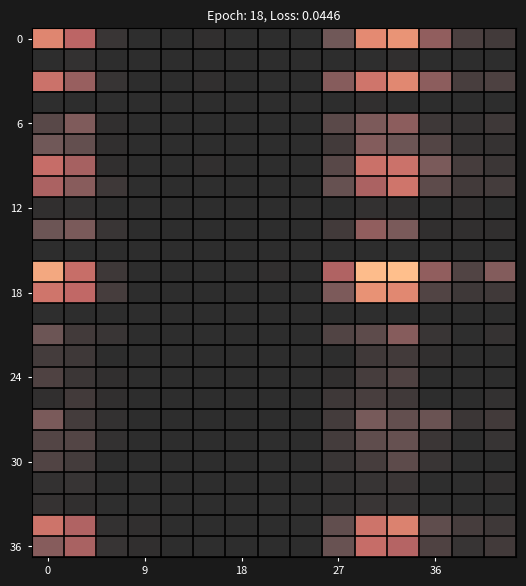

At how many categories does at least one series exceed 110?

3